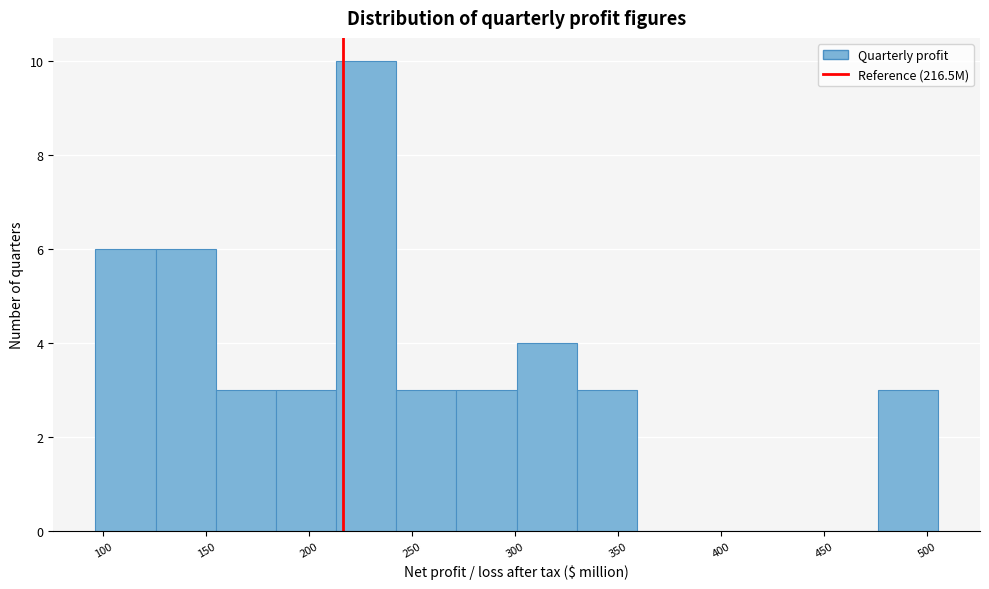

Reading left to right, transcribe this chart: for each bar, give the range it covers on the x-axis and its height. Neither the bar edges nor the heights are printed on the chart, so give them approximately, as read against the axes.

95 to 125: 6
125 to 155: 6
155 to 185: 3
185 to 215: 3
215 to 240: 10
240 to 270: 3
270 to 300: 3
300 to 330: 4
330 to 360: 3
360 to 390: 0
390 to 420: 0
420 to 445: 0
445 to 475: 0
475 to 505: 3